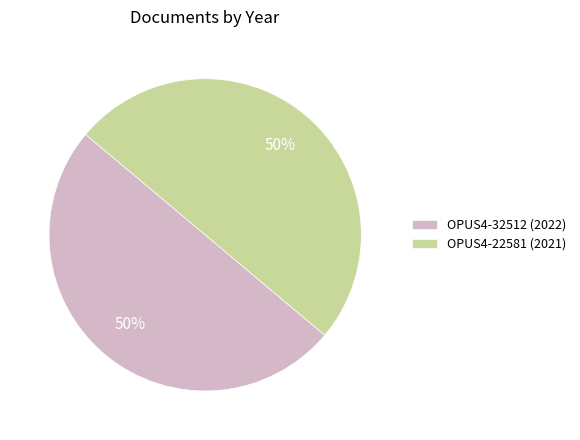

Count the number of slices in the pie.

2